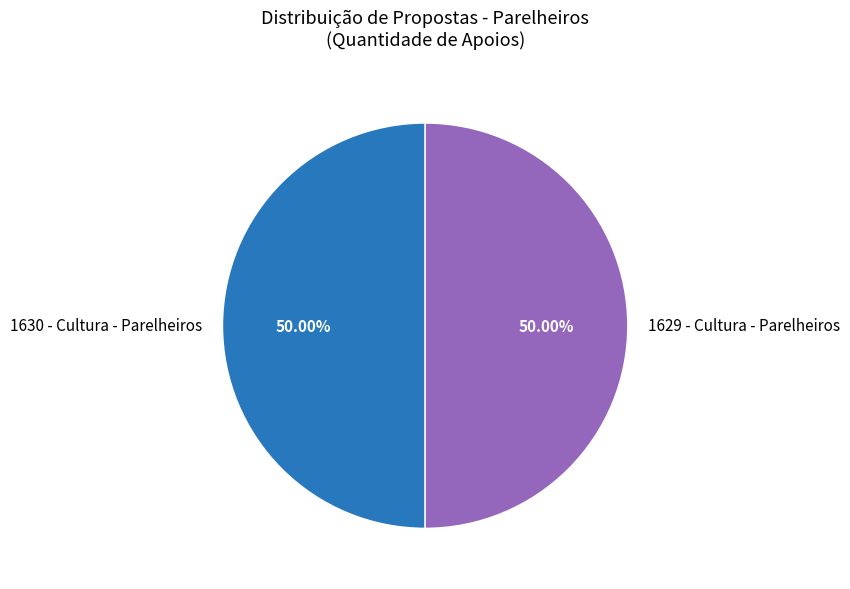

Do 1629 - Cultura - Parelheiros and 1630 - Cultura - Parelheiros together represent more than half of the pie?

Yes